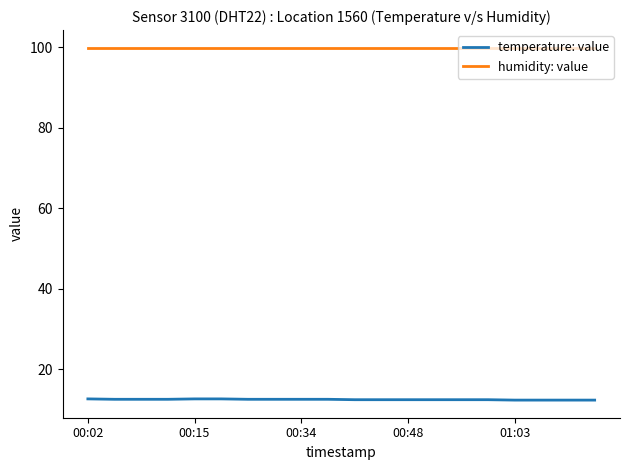

Rank the series by their average value, from lowest to highest.

temperature: value, humidity: value